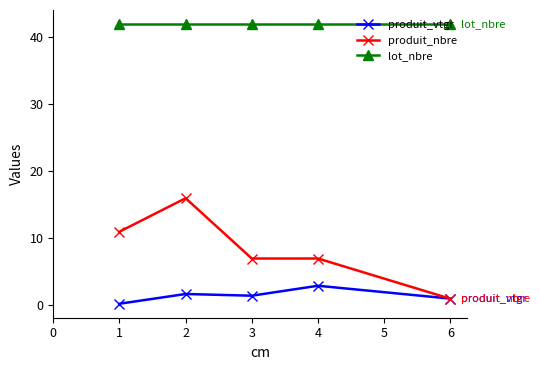

At how many categories does at least one series exceed 37?

5